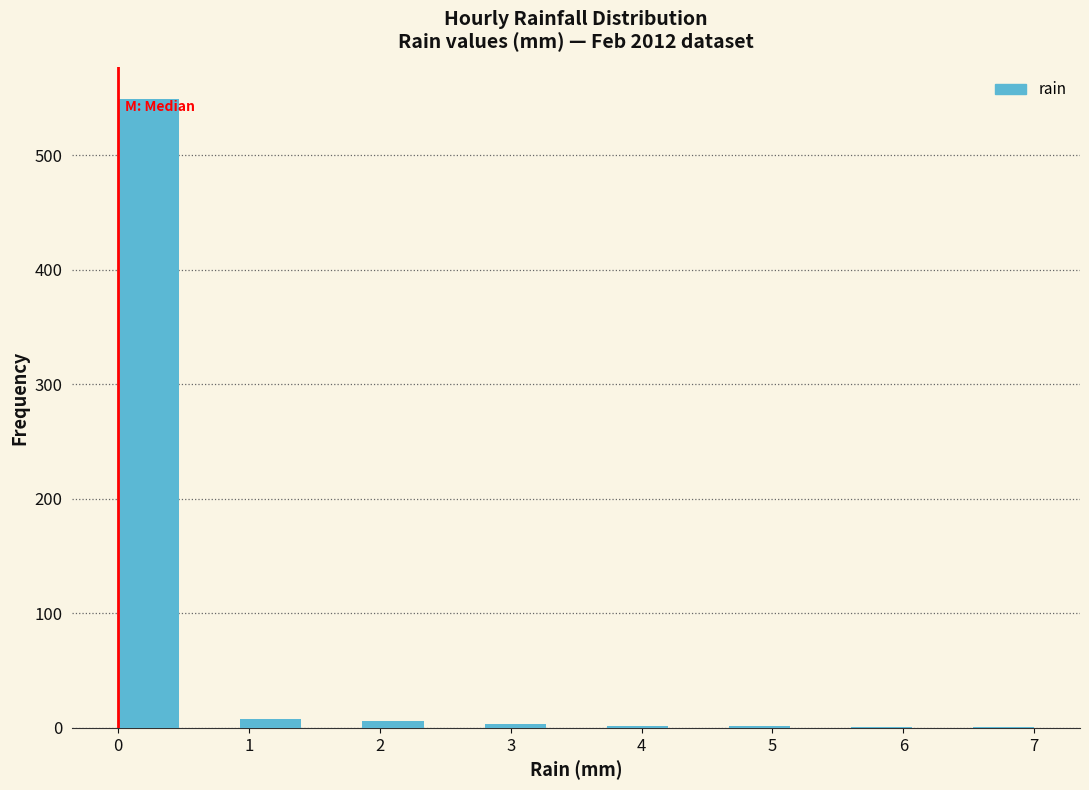

Over which range of the x-axis is the bar tallest?

0.0 to 0.5